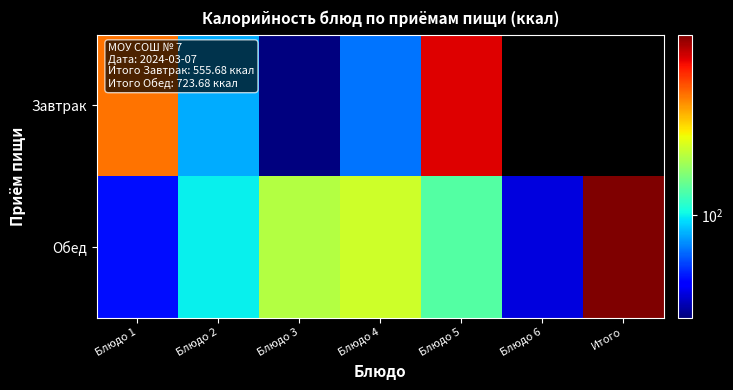

How many categories are shown in the chart?

7